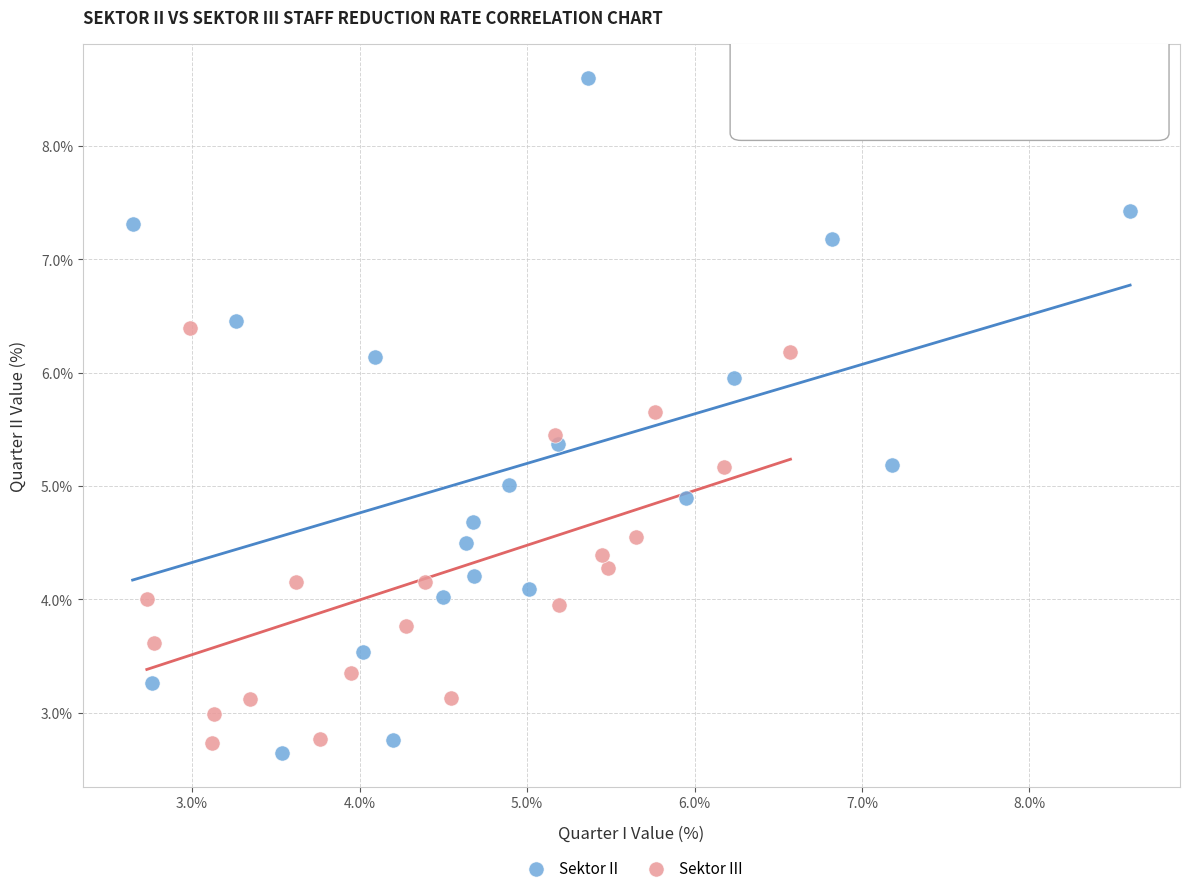

Which series has the largest Y range (max minus min)?

Sektor II